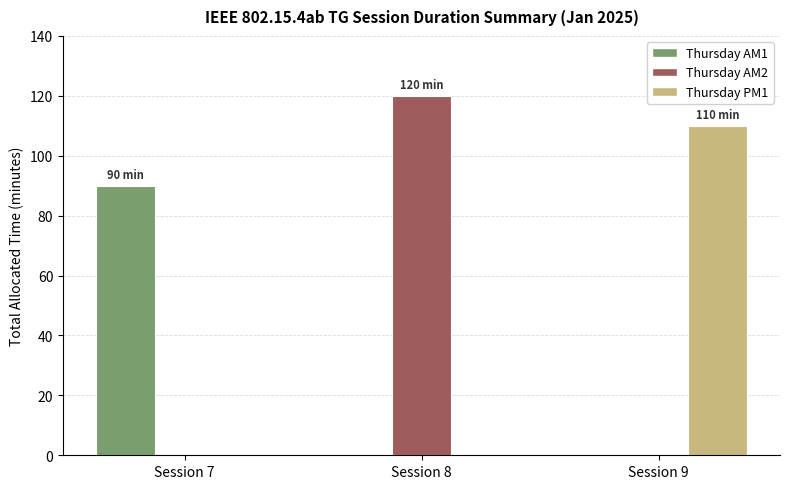

Count the number of categories in the chart.

3